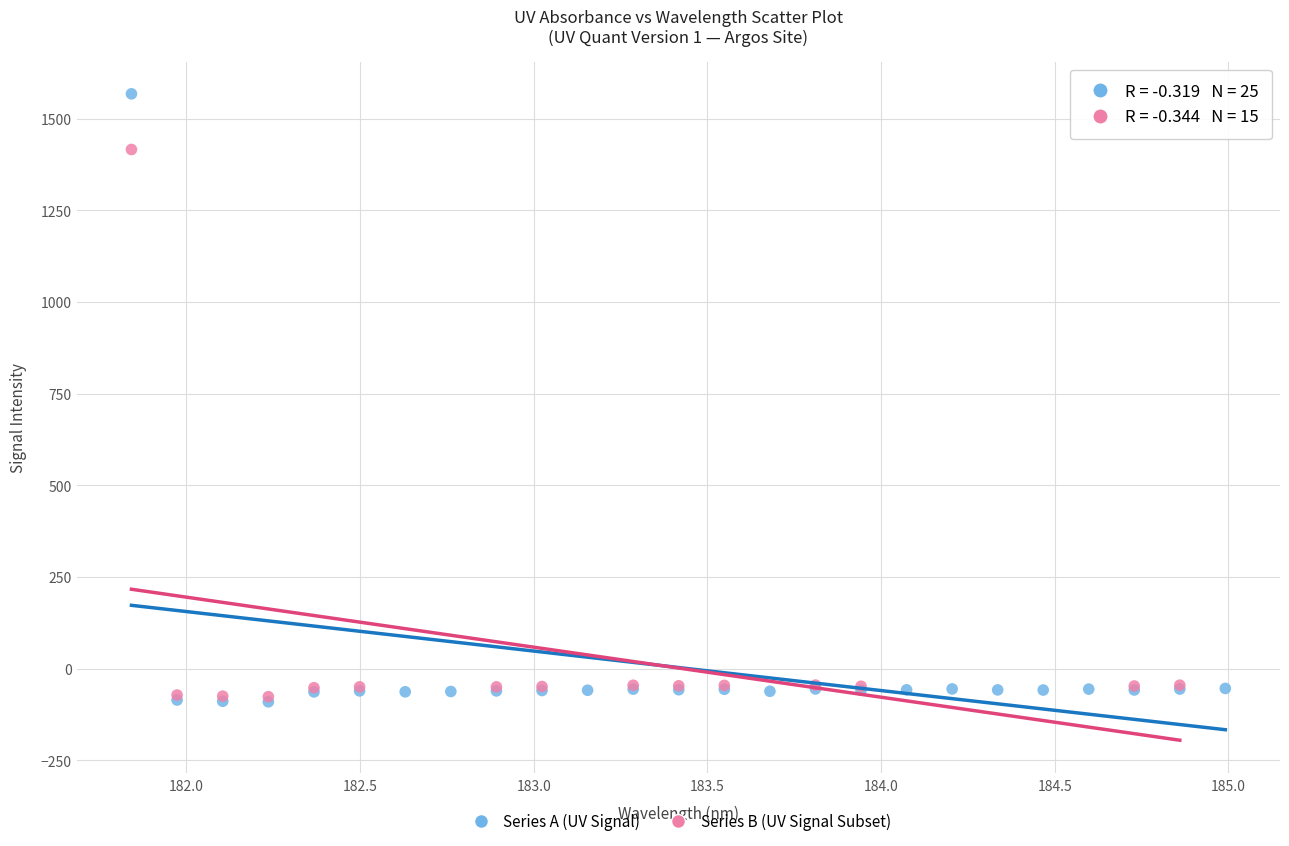

Which series has the largest Y range (max minus min)?

Series A (UV Signal)